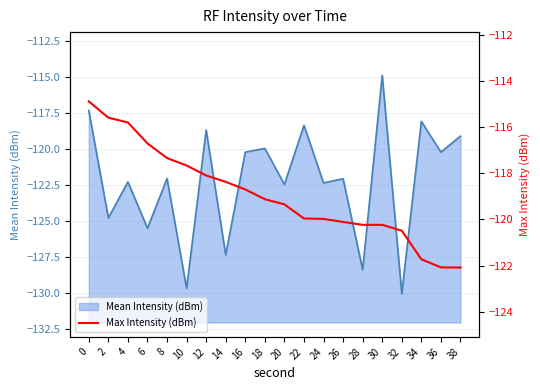

True or false: Mean Intensity (dBm) has a value of -122.1 at 8.

True